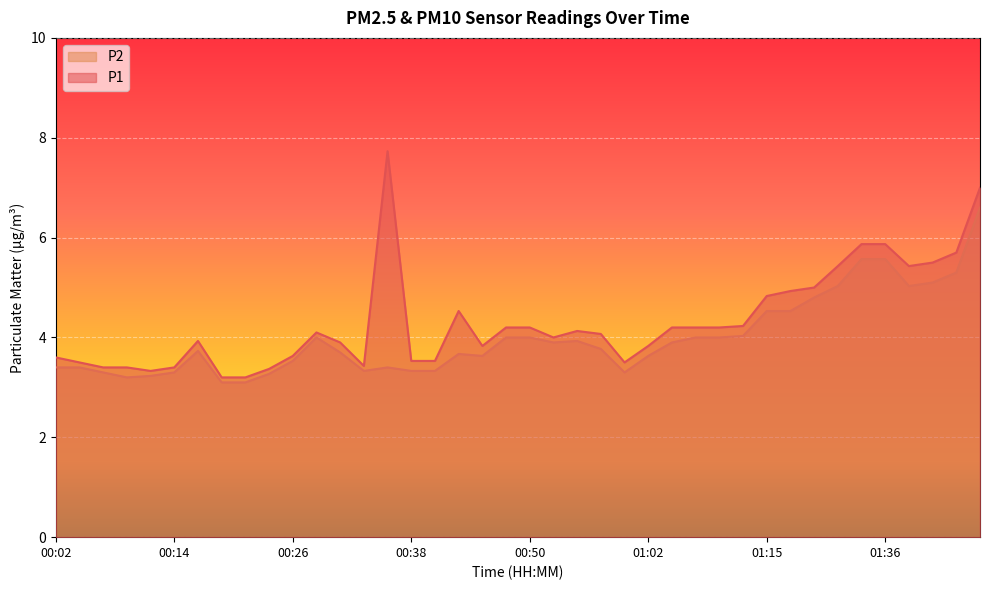

How many interior local peaks does the P1 series have?

5